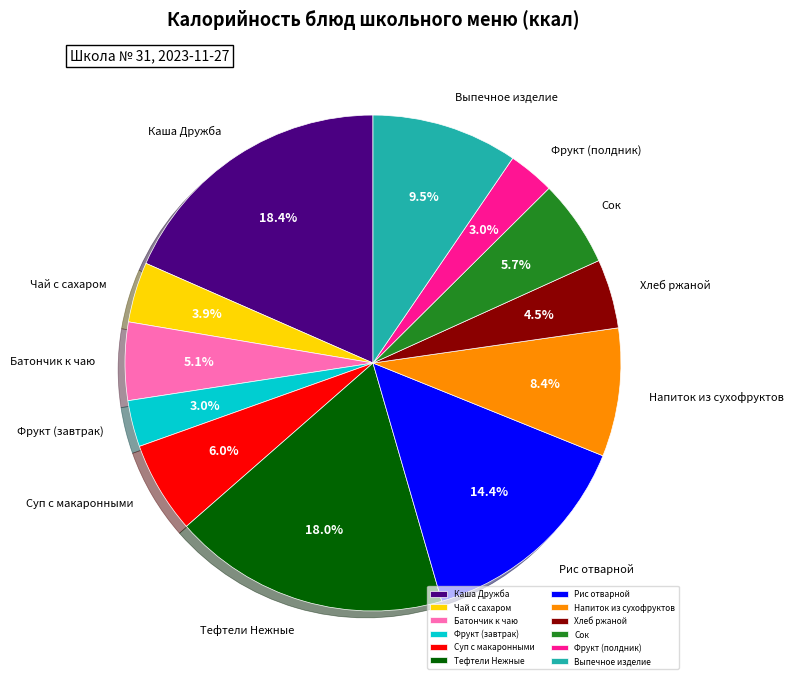

Is Фрукт (завтрак) the majority of the pie?

No